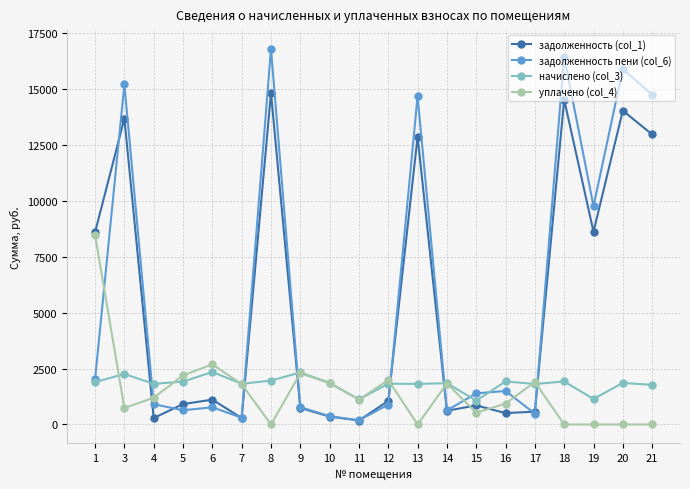

Which series changed the most between 1 and 11?

задолженность (col_1)